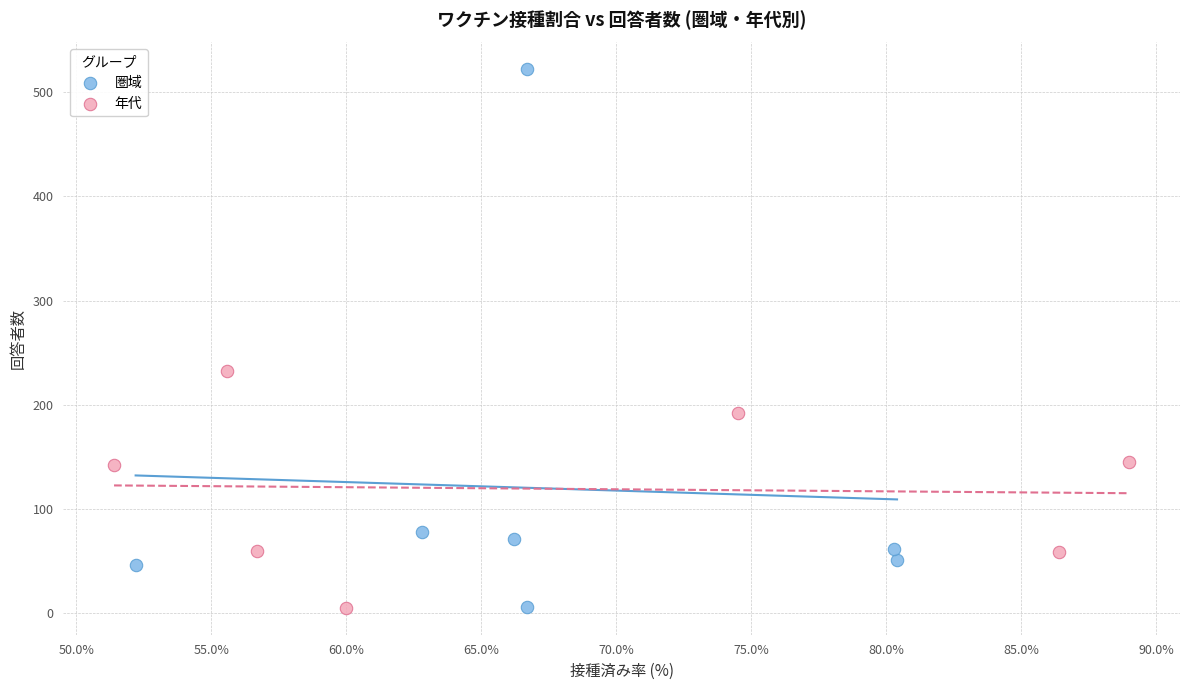

Which series has the largest Y range (max minus min)?

圏域